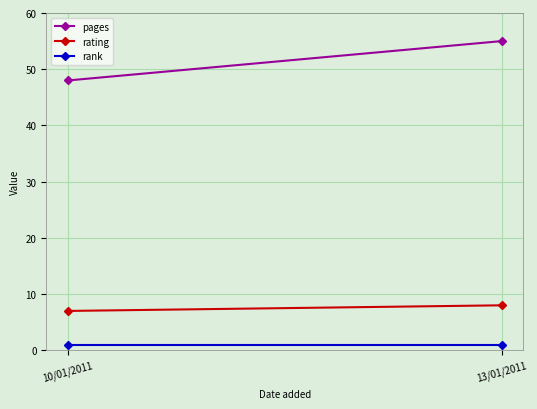

At which label is pages closest to 51?

10/01/2011